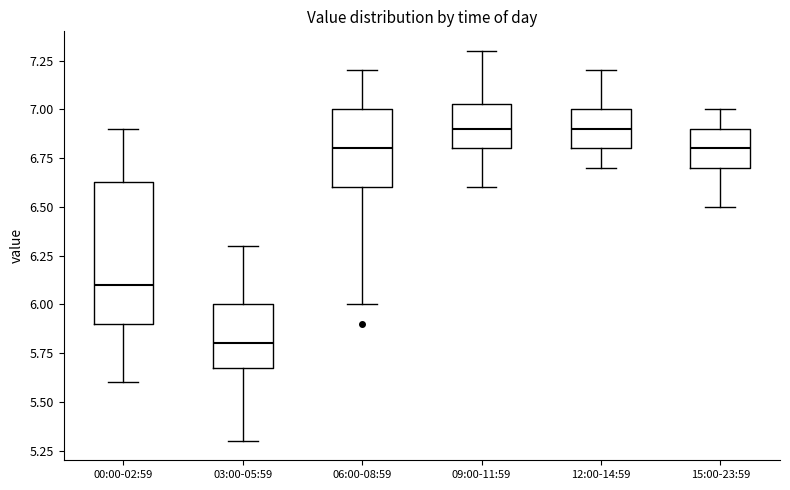

Which box is the tallest, from its lower edge to its upper edge?

00:00-02:59